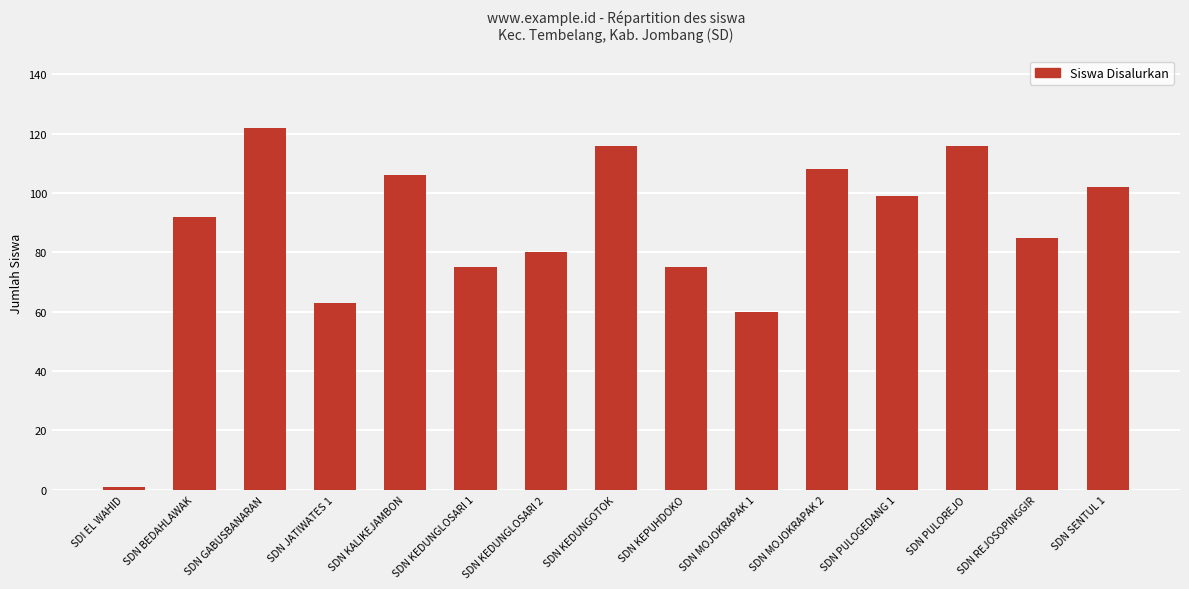

The value at SDN REJOSOPINGGIR is 54. True or false?

False